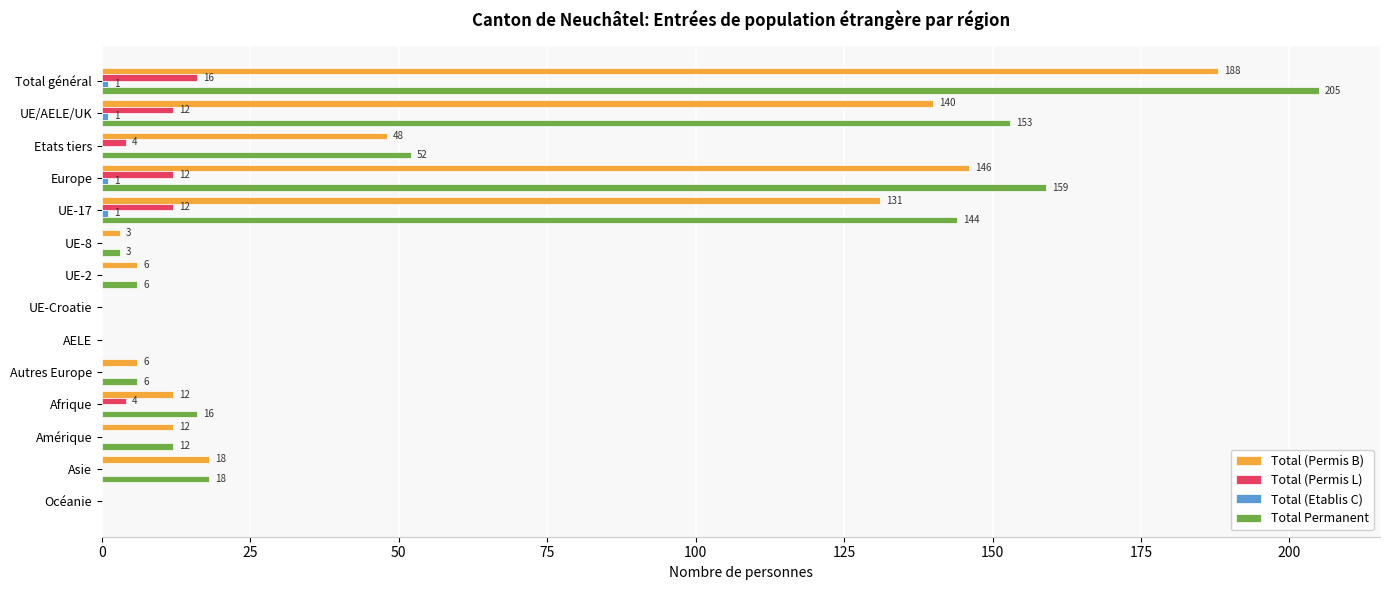

What is the sum of all Total (Permis B) values?

710